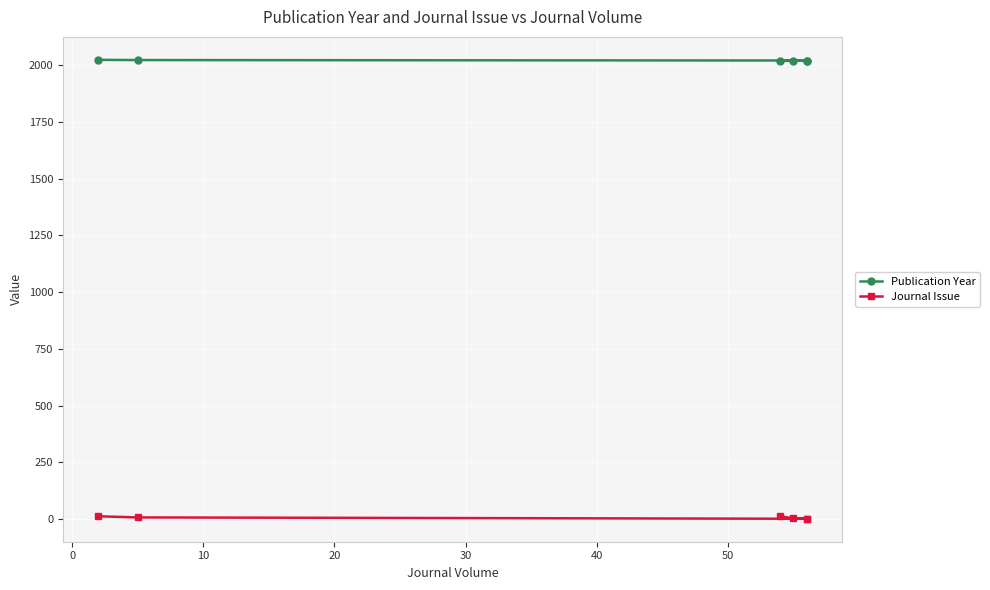

Which series has the largest range (max minus min)?

Journal Issue